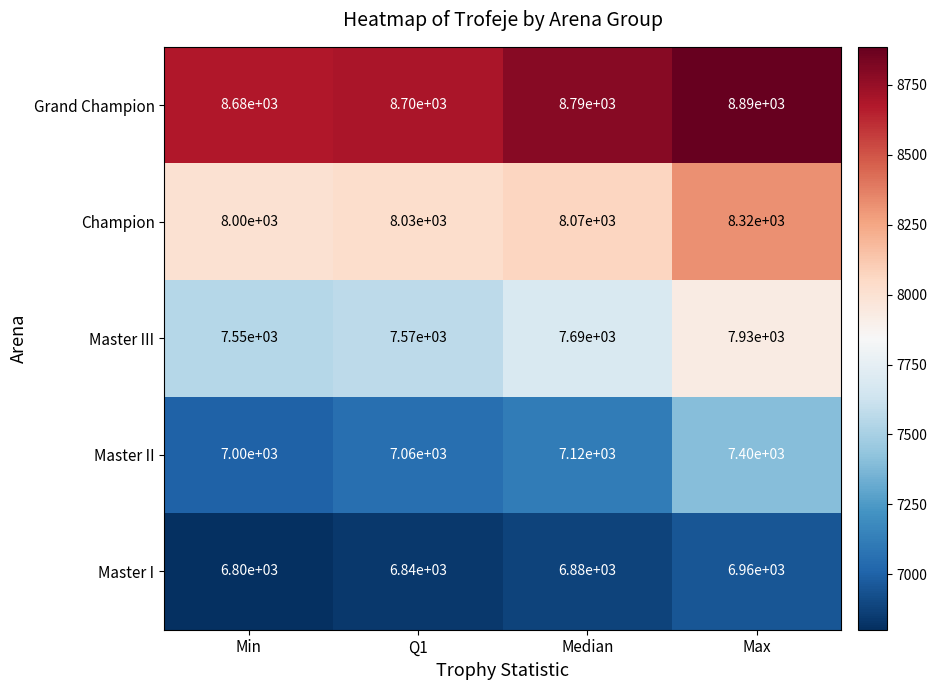

Count the number of categories in the chart.

4